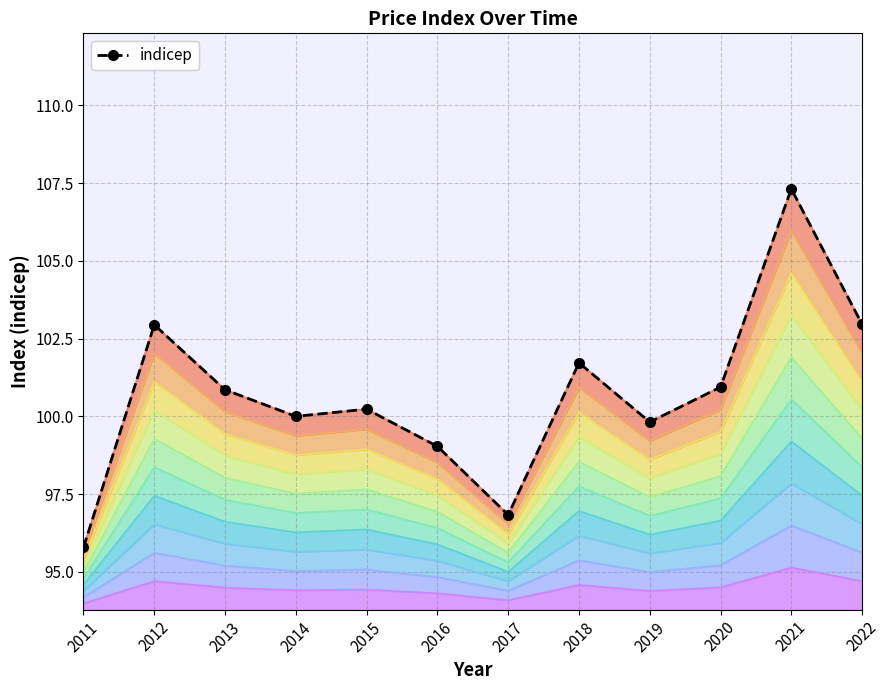

What is the value of the 11th point from the left?

107.3